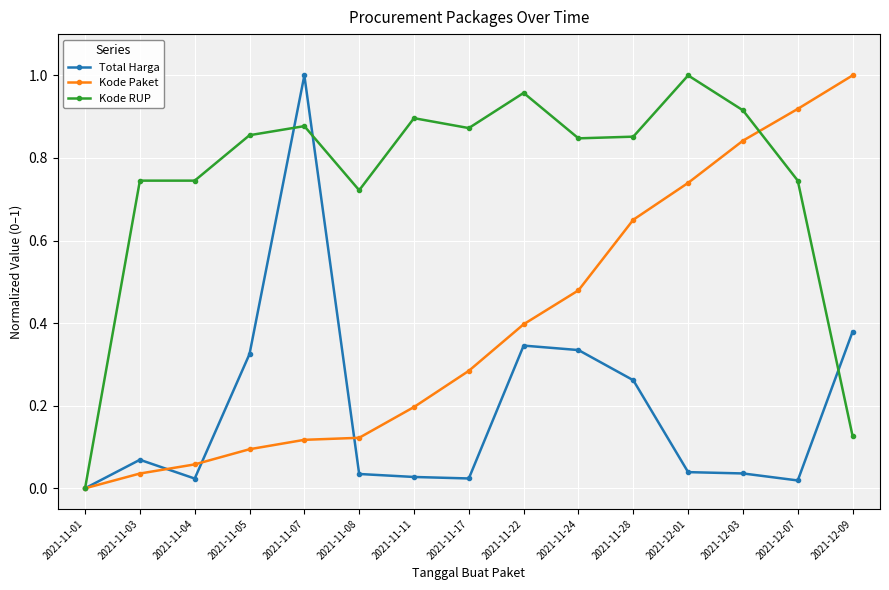

At 2021-12-01, list the series in order from smallest to largest.

Total Harga, Kode Paket, Kode RUP